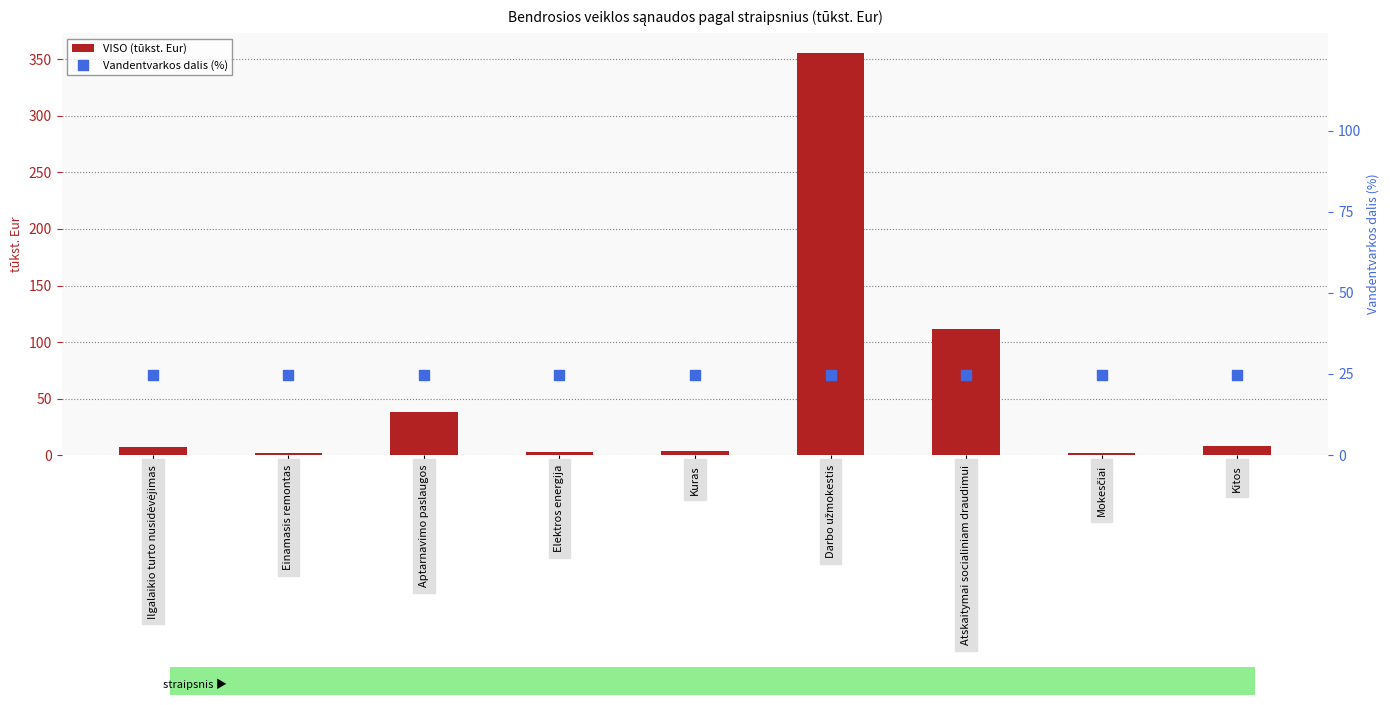

Which series reaches the minimum Y coordinate?

VISO (tūkst. Eur)